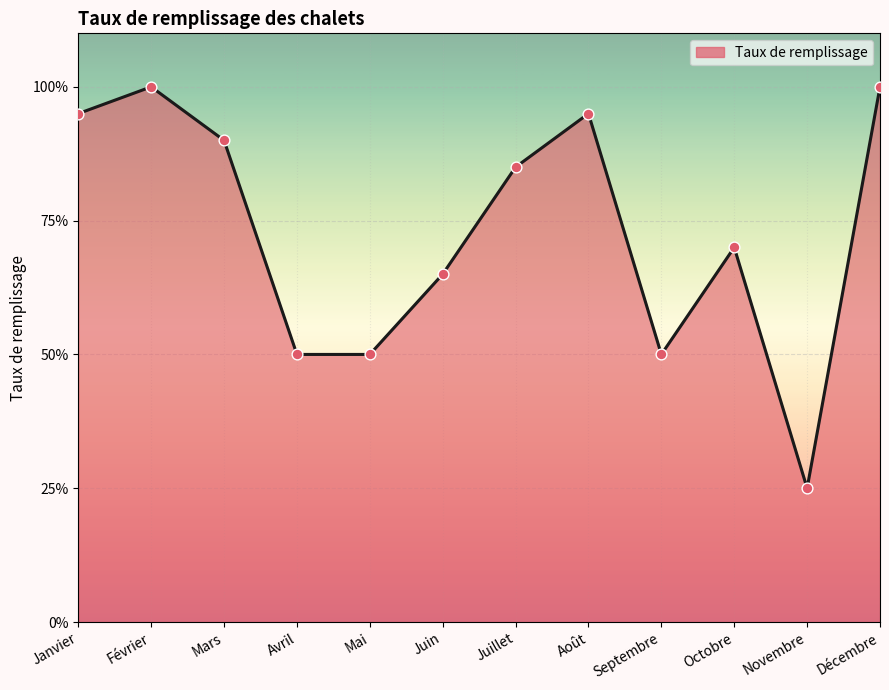

Which has a higher value, Février or Janvier?

Février